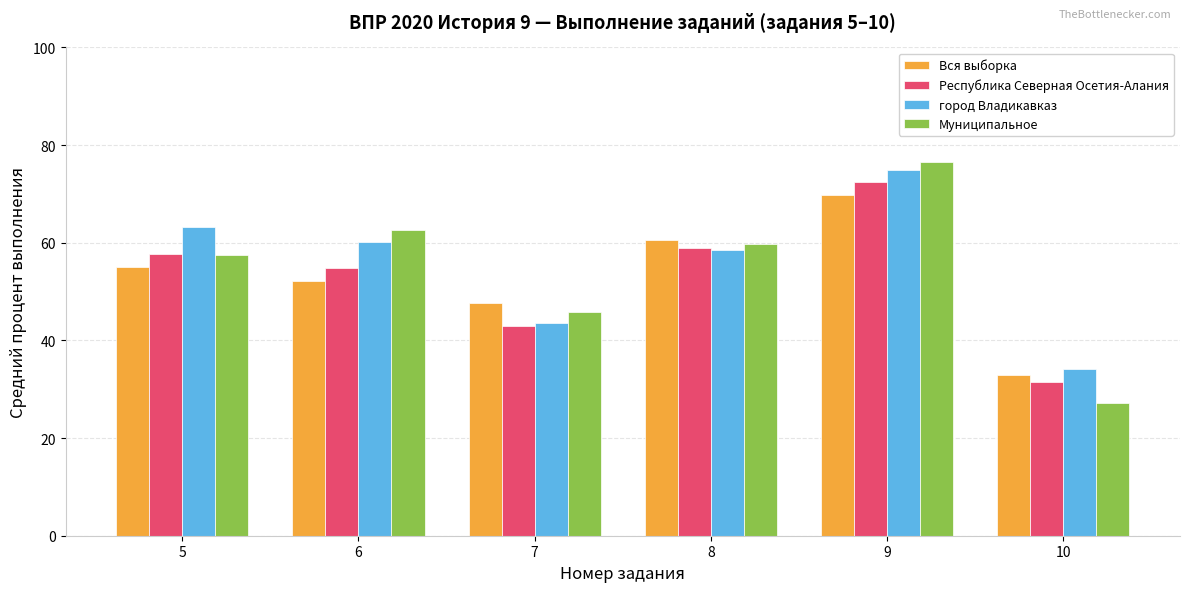

Rank the categories by Муниципальное value from highest to lowest.

9, 6, 8, 5, 7, 10